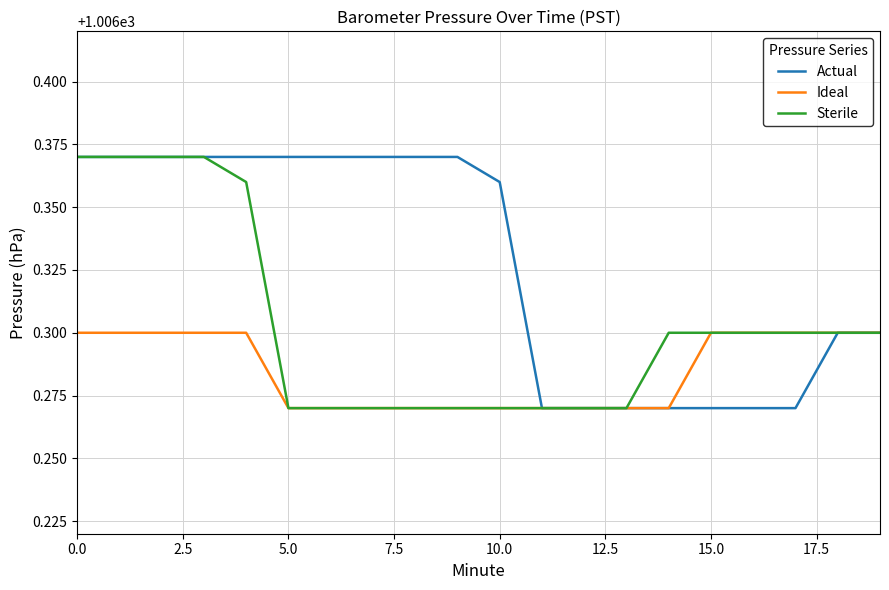

Rank the series by their average value, from lowest to highest.

Ideal, Sterile, Actual